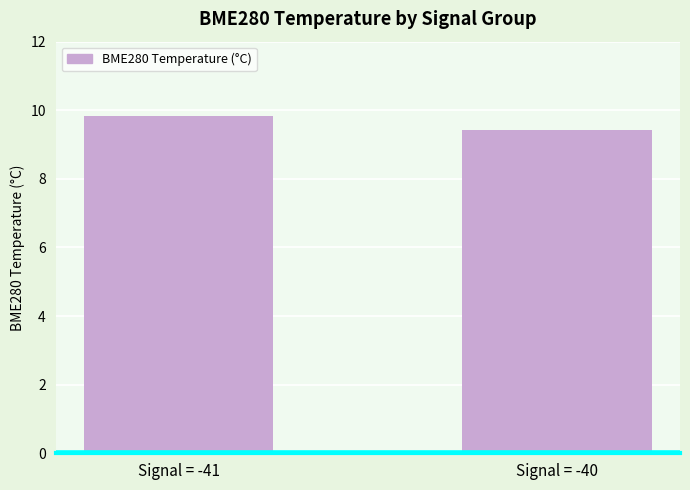

What is the difference between the maximum and minimum values?

0.4